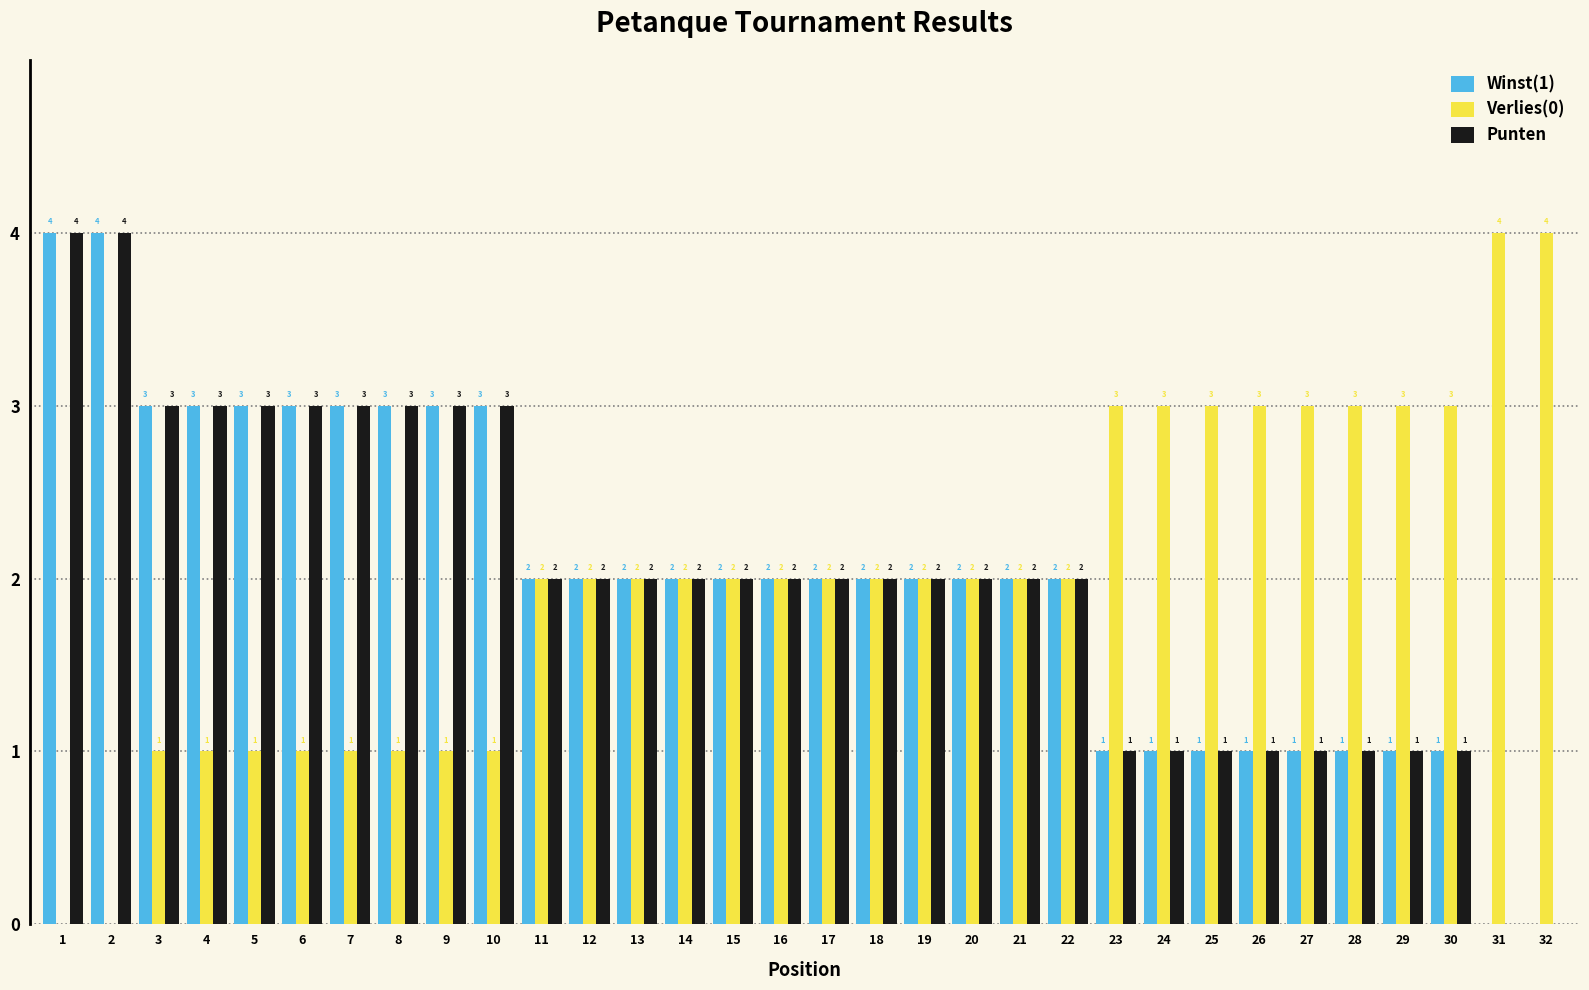

What is the sum of the Verlies(0) values at 13 and 5?

3